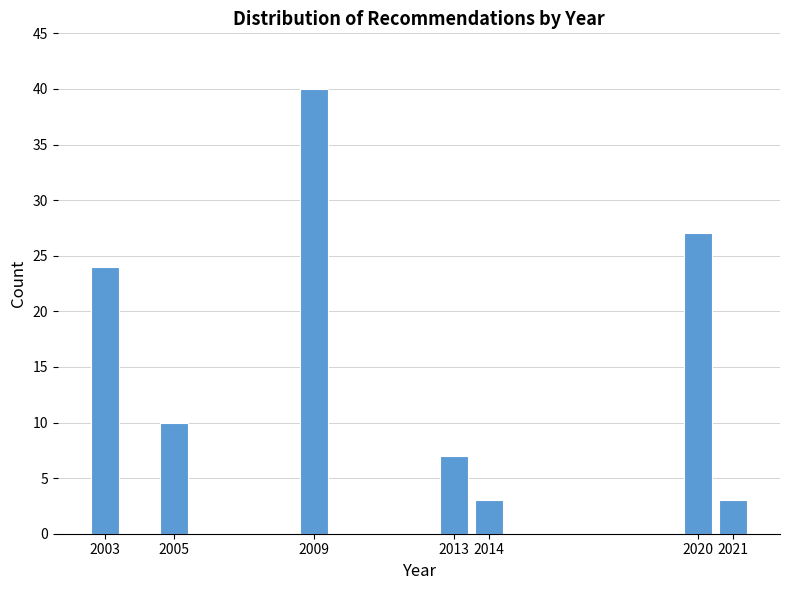

Reading right to left, transcribe all the data shown in this chart.

3	27	3	7	40	10	24